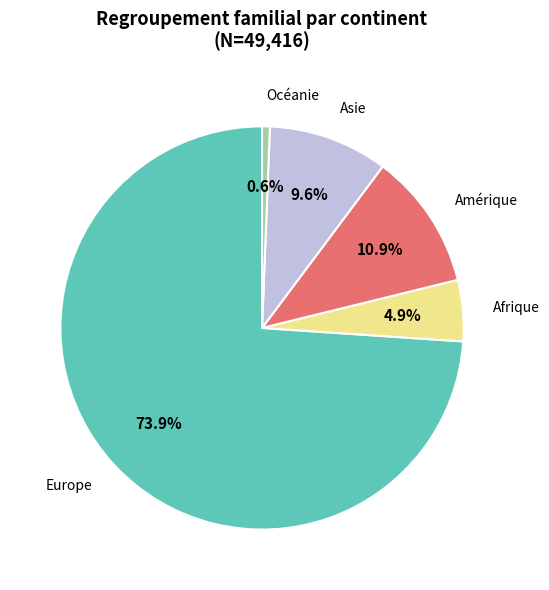

Does any single category account for the majority?

Yes